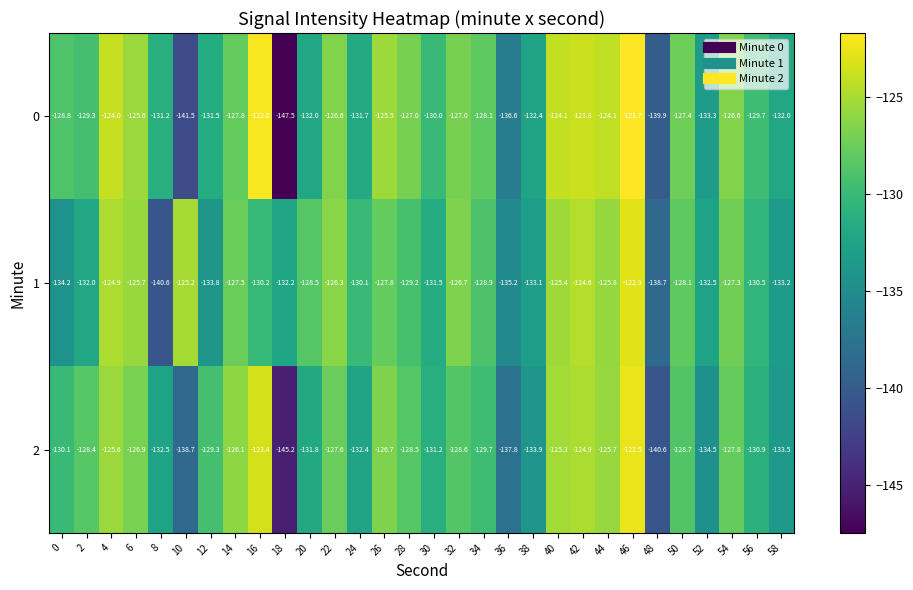

What is the lowest value of the 2 series?

-145.2